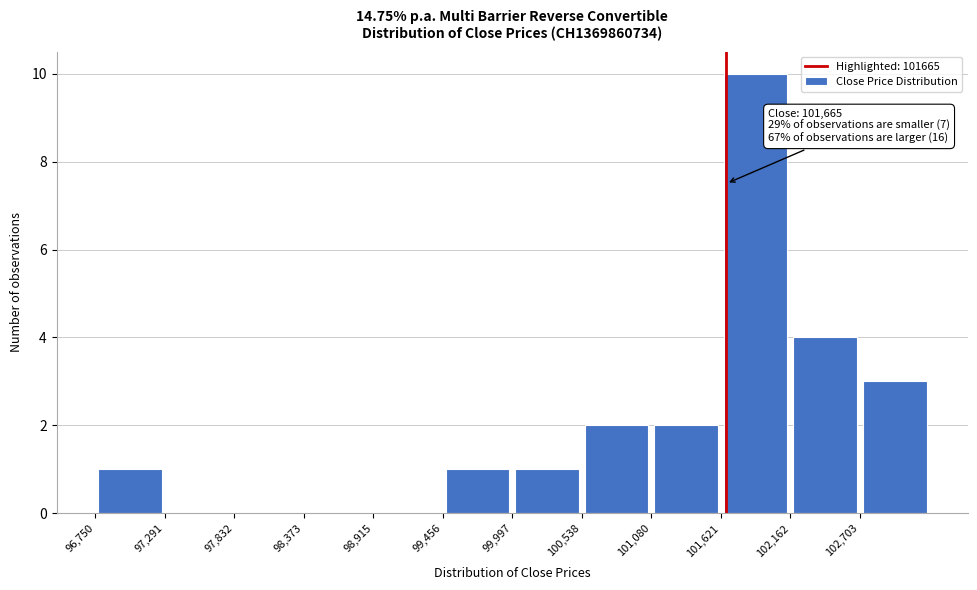

Over which range of the x-axis is the bar tallest?

101600 to 102200